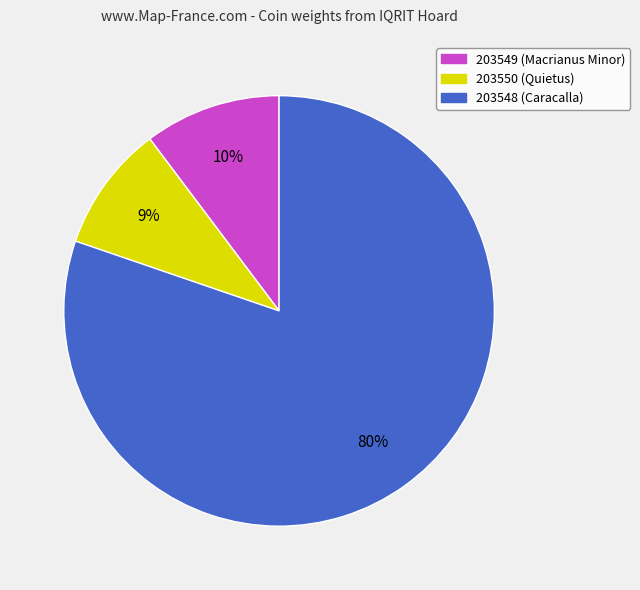

Is the sum of 203549 (Macrianus Minor) and 203550 (Quietus) greater than half?

No